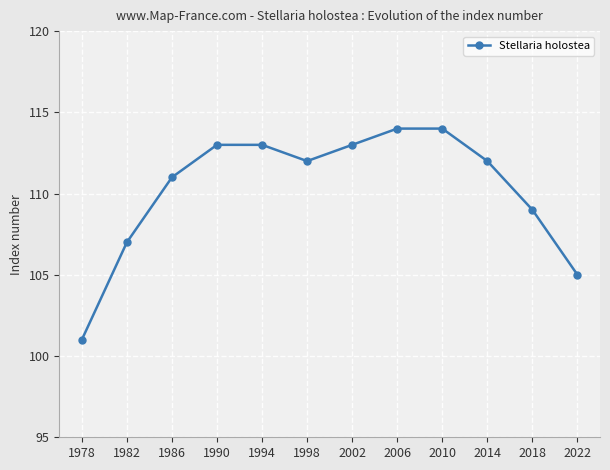

What is the minimum value shown in the chart?

101